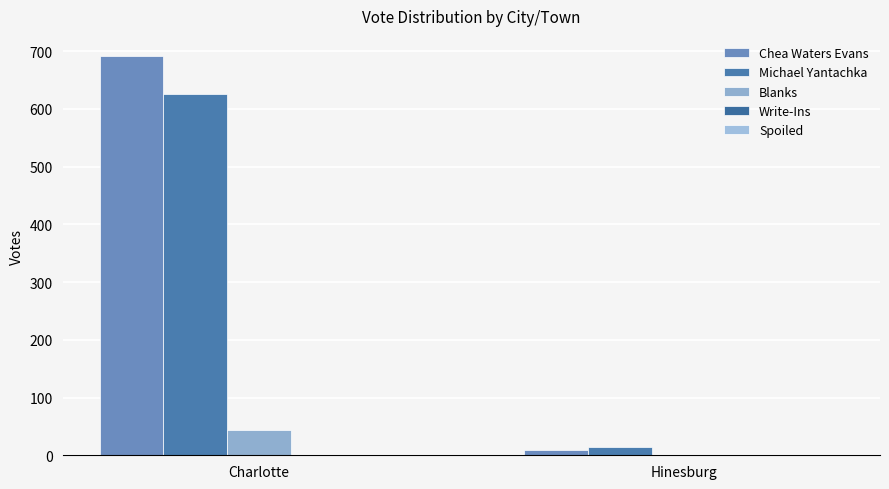

Does the chart contain stacked bars?

No